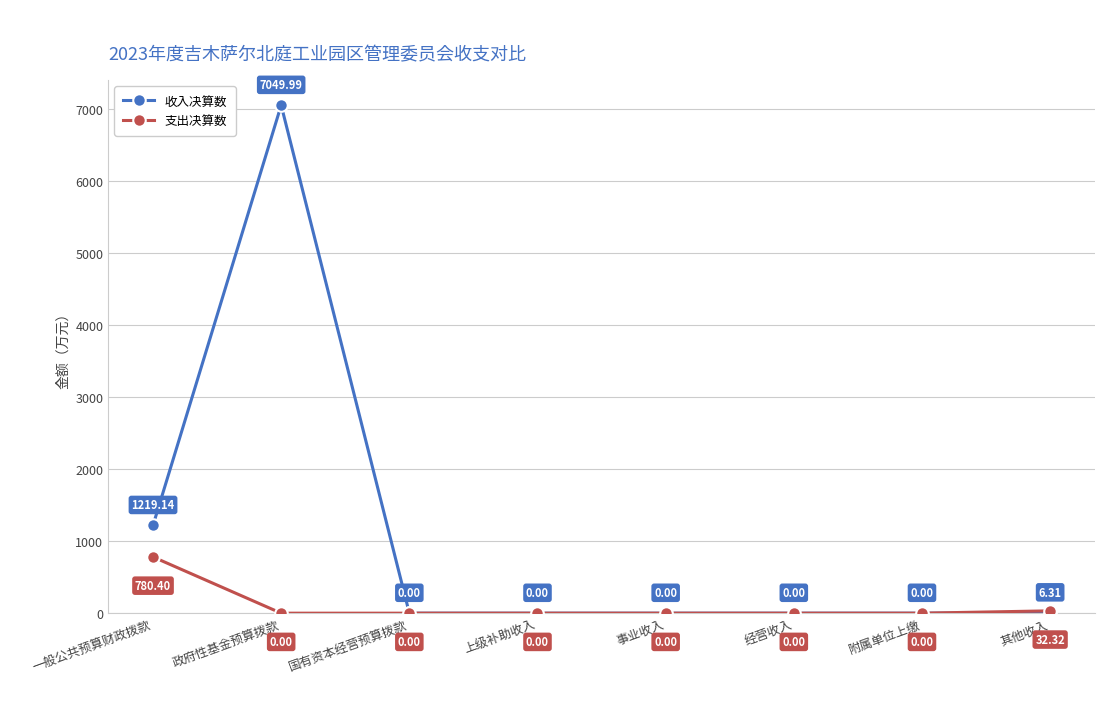

Which series has the largest range (max minus min)?

收入决算数